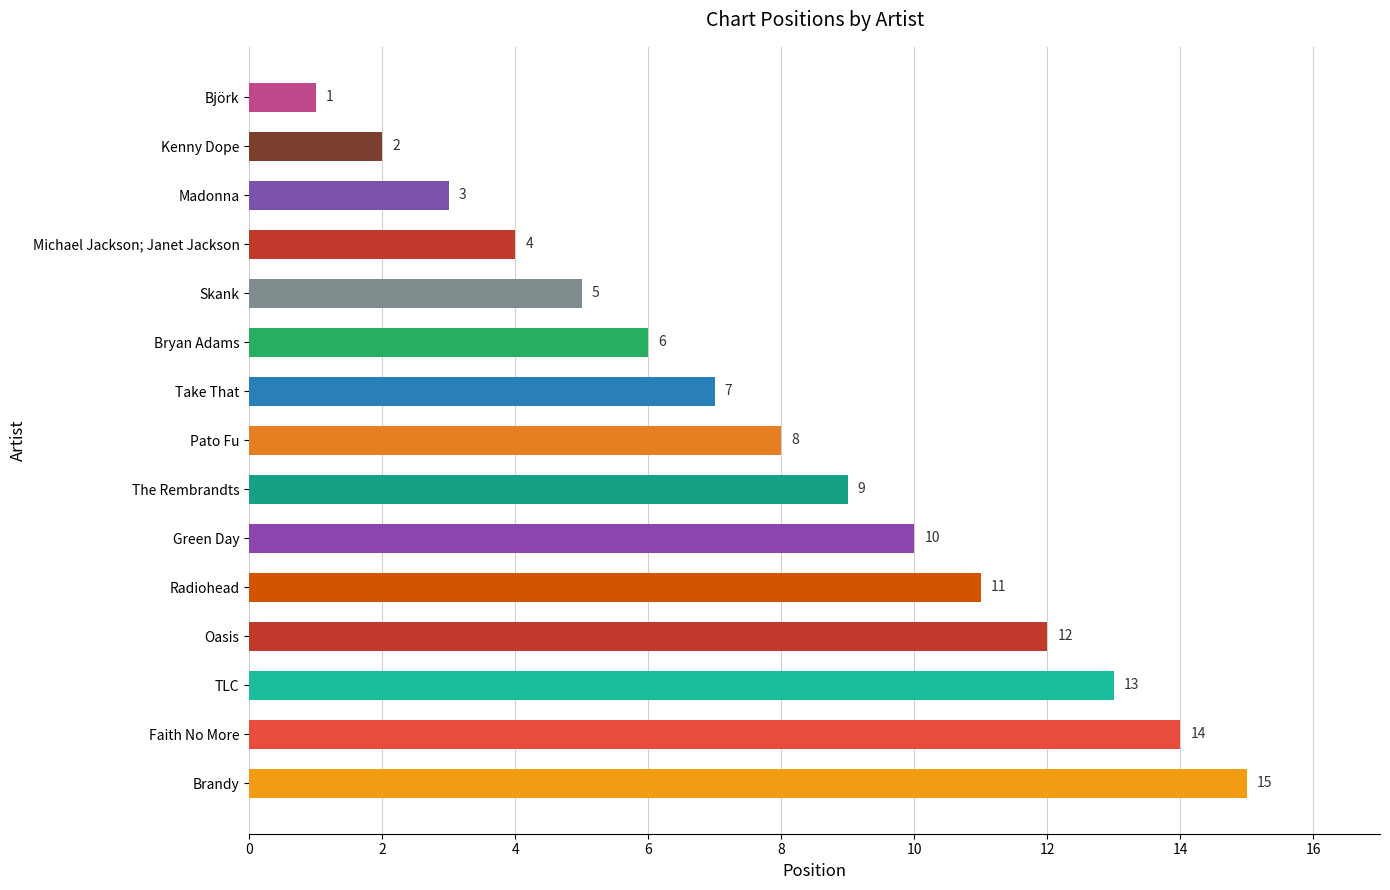

Reading bottom to top, transcribe all the data shown in this chart.

15	14	13	12	11	10	9	8	7	6	5	4	3	2	1